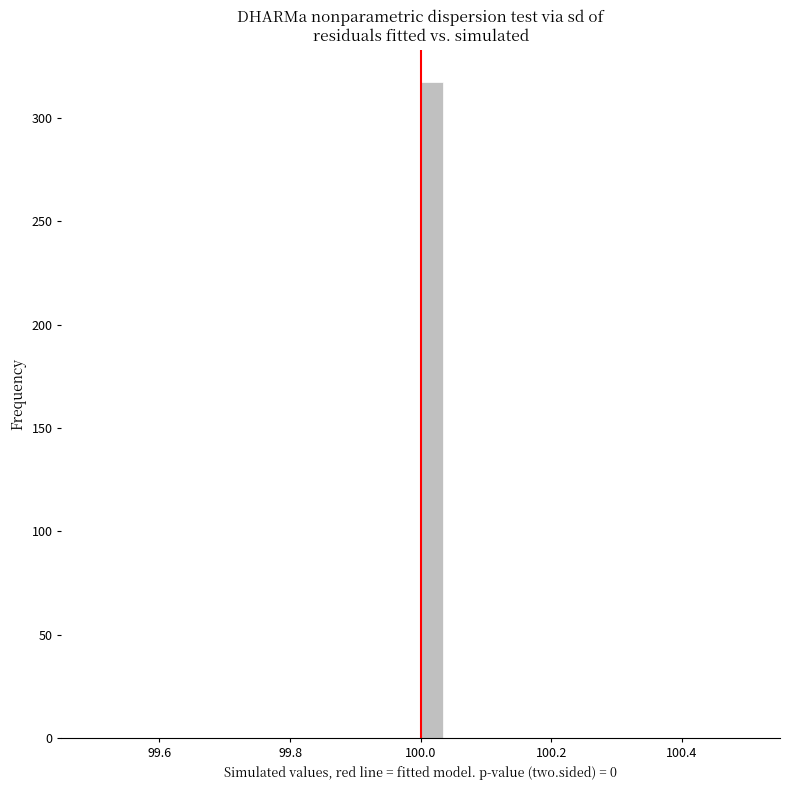

Around what value on the x-axis is the tallest bar? Give the approximate position of its centre, as read against the axis.

100.02